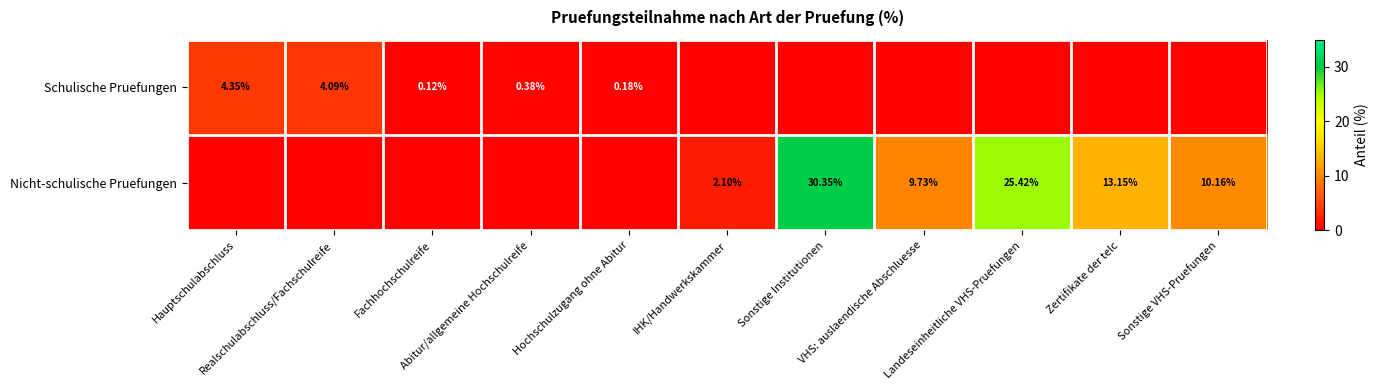

The Nicht-schulische Pruefungen series shows 0.0 at Hochschulzugang ohne Abitur. True or false?

True